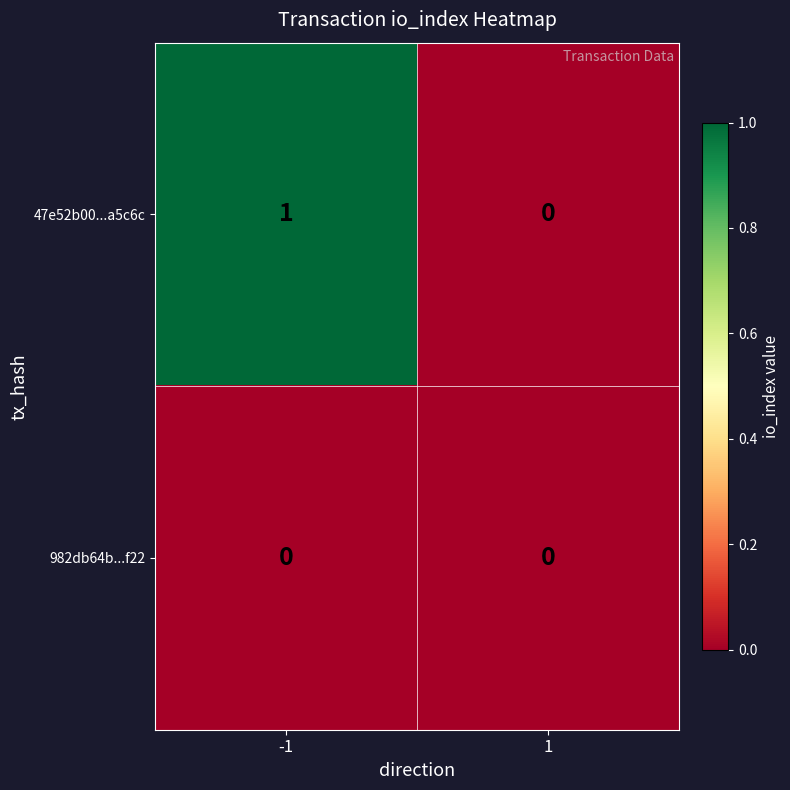

The 982db64b...f22 series shows 0 at -1. True or false?

True